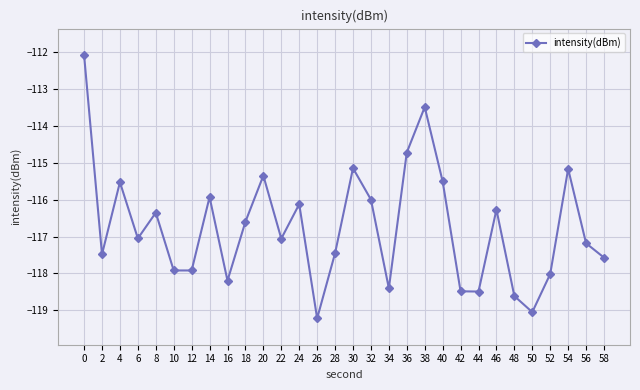

How many lines are shown in the chart?

1